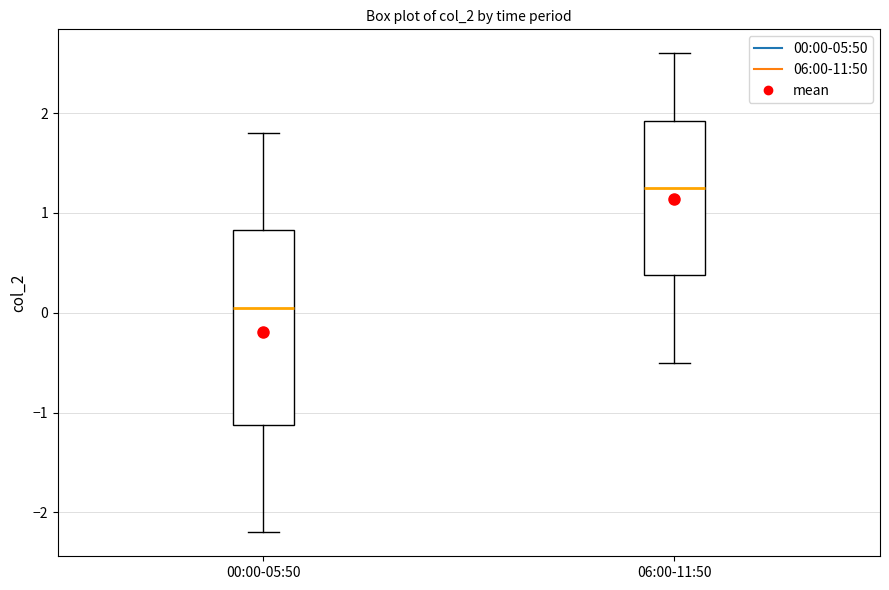

Reading left to right, transcribe this box plot: for each box, give where its median line is, the range the box spans, and where its two whiskers end, as read against the y-axis. The values are not printed on the chart, so give them approximately, as read against the axis.

00:00-05:50: median 0.1, box -1.1 to 0.8, whiskers -2.2 to 1.8
06:00-11:50: median 1.3, box 0.4 to 1.9, whiskers -0.5 to 2.6